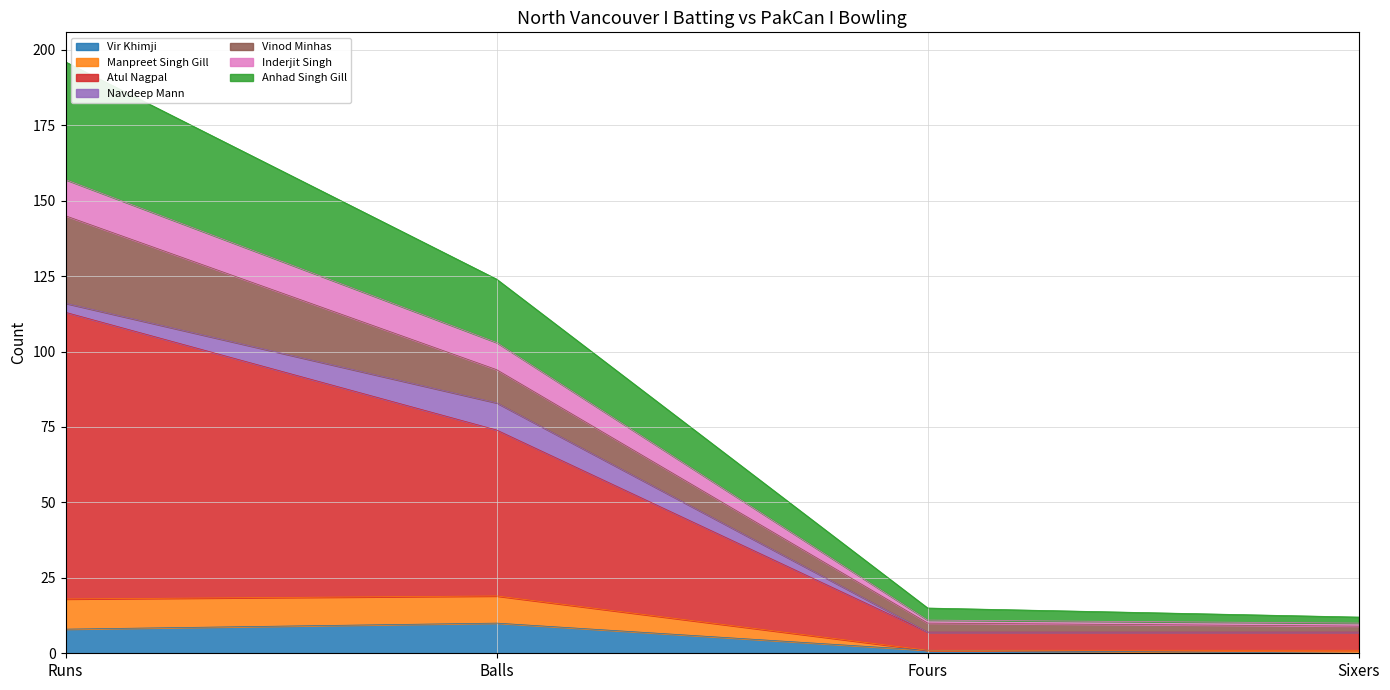

What is the label of the 4th point from the left?

Sixers